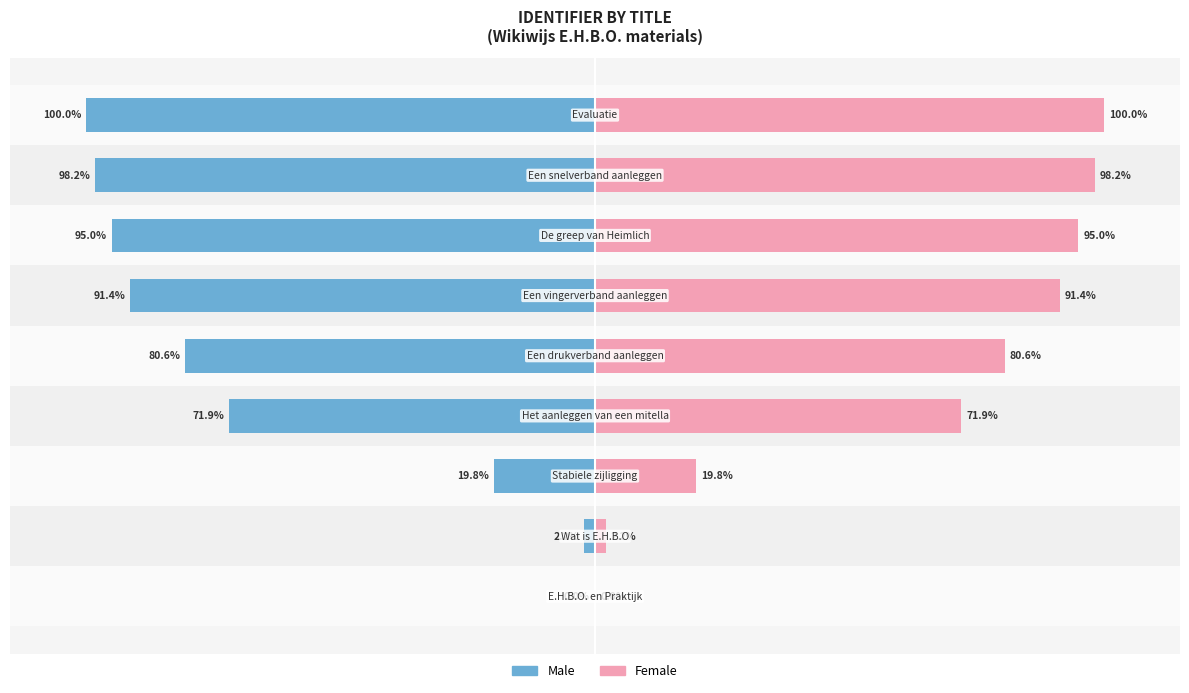

What are all the series names shown in the legend?

Male, Female